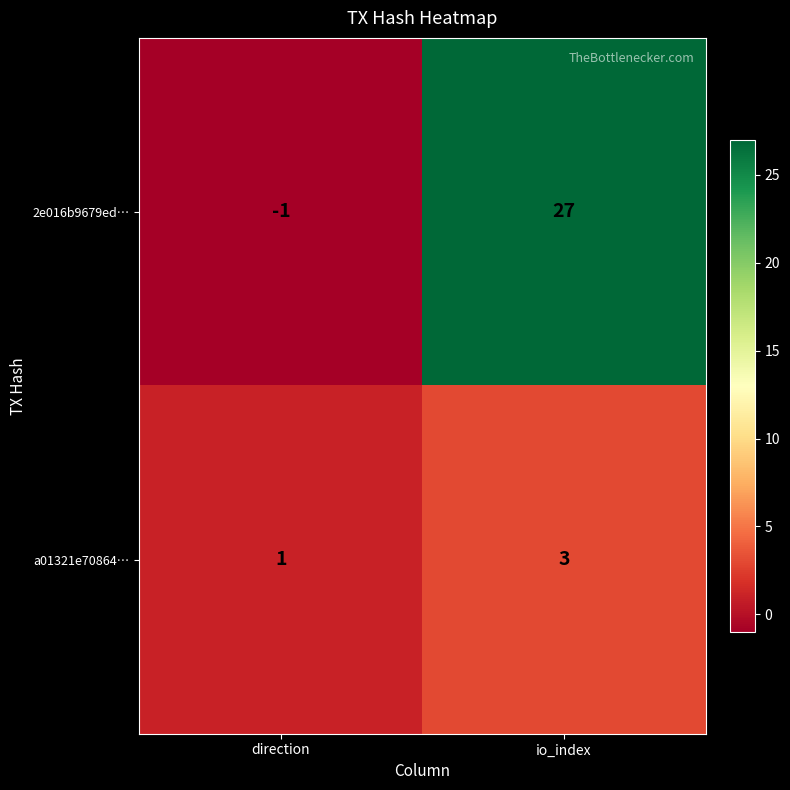

The 2e016b9679ed… series shows 27 at io_index. True or false?

True